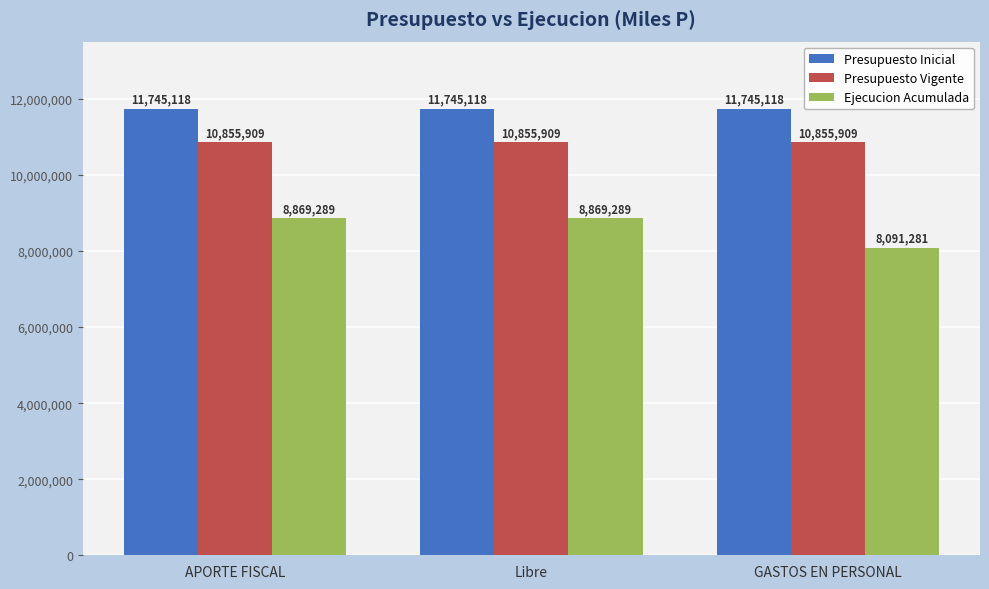

Count the number of data series in this chart.

3